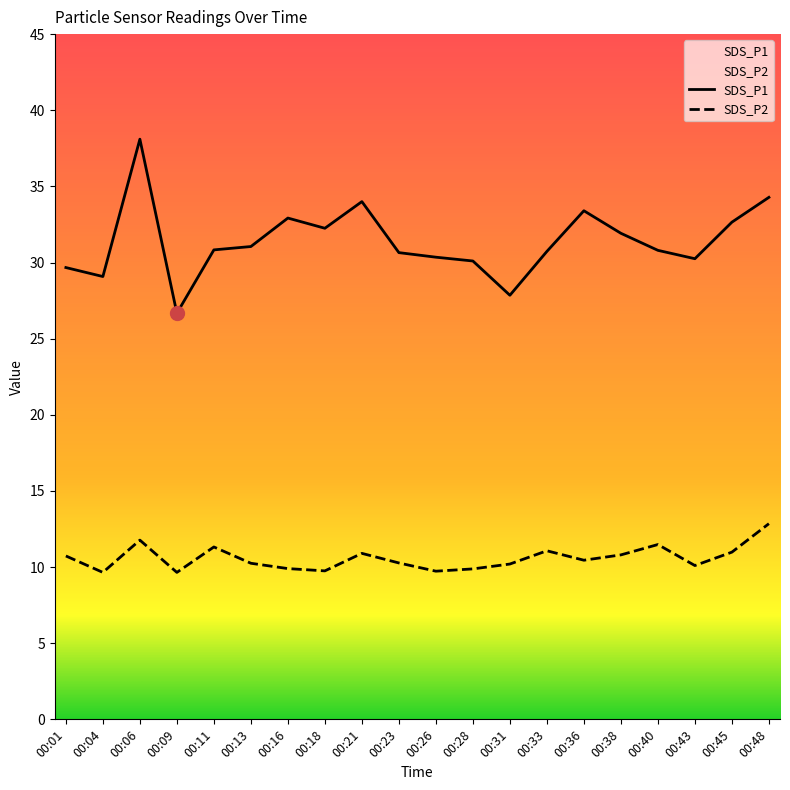

At which category is the sum across all series the highest?

00:06